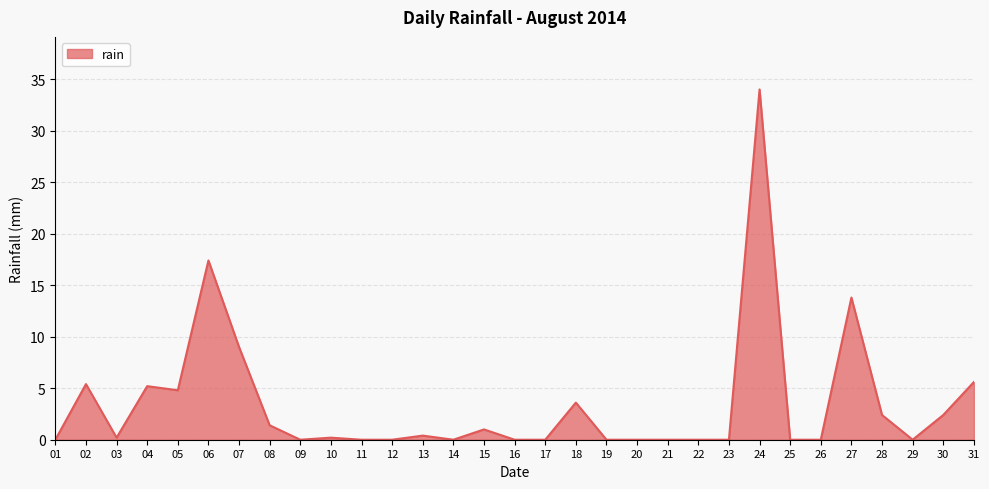

What is the maximum value shown in the chart?

34.0